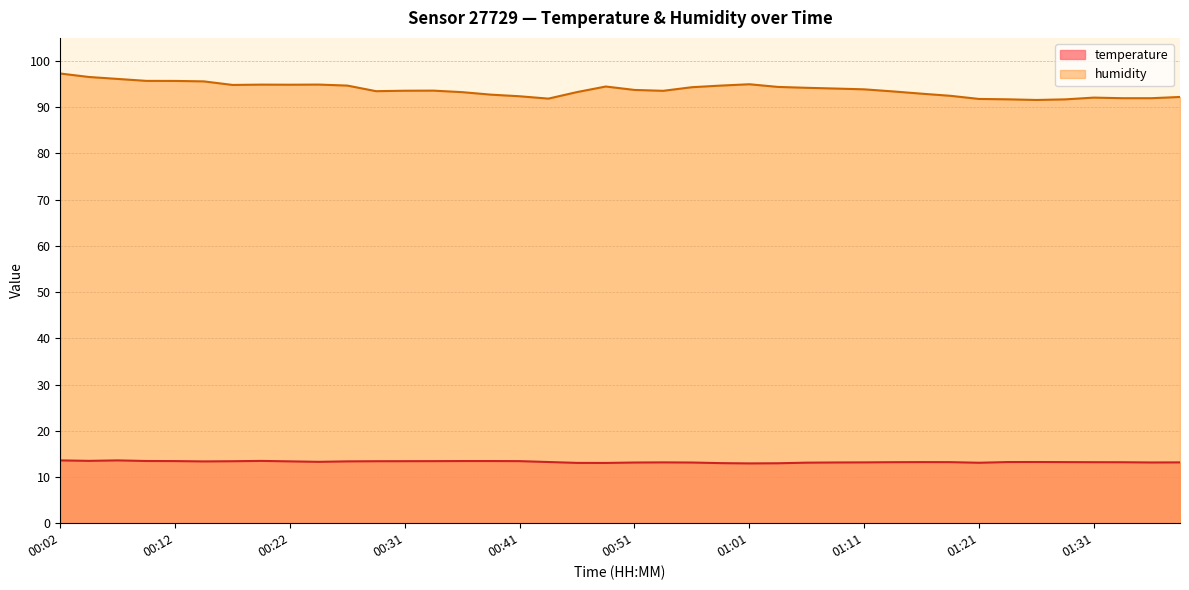

List the series in order of their overall mean, lowest first.

temperature, humidity